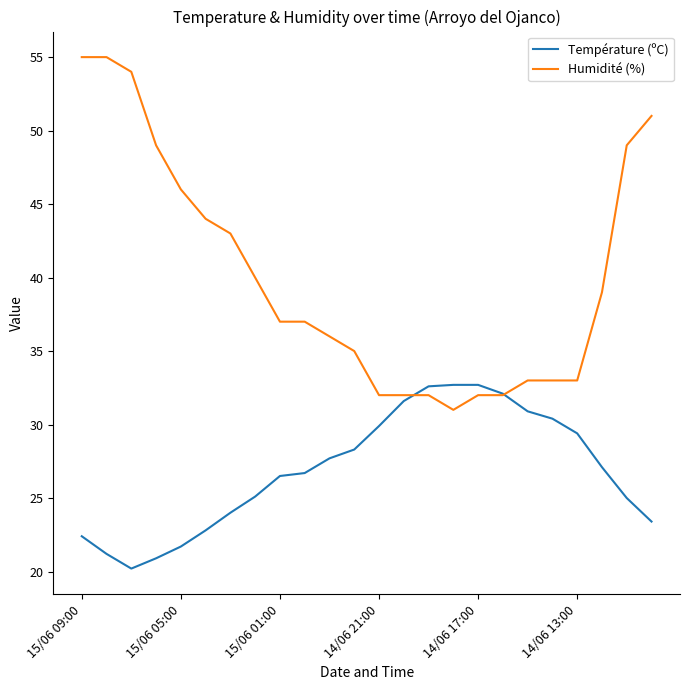

Which series has the largest total across all categories?

Humidité (%)